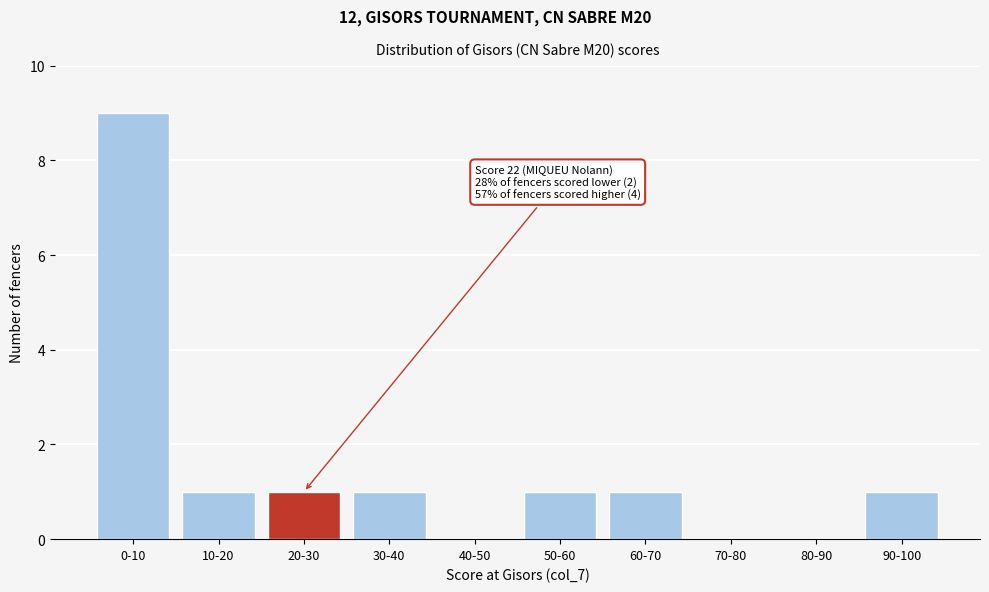

Reading left to right, what are all the values shown in this chart?

0-10=9	10-20=1	20-30=1	30-40=1	40-50=0	50-60=1	60-70=1	70-80=0	80-90=0	90-100=1